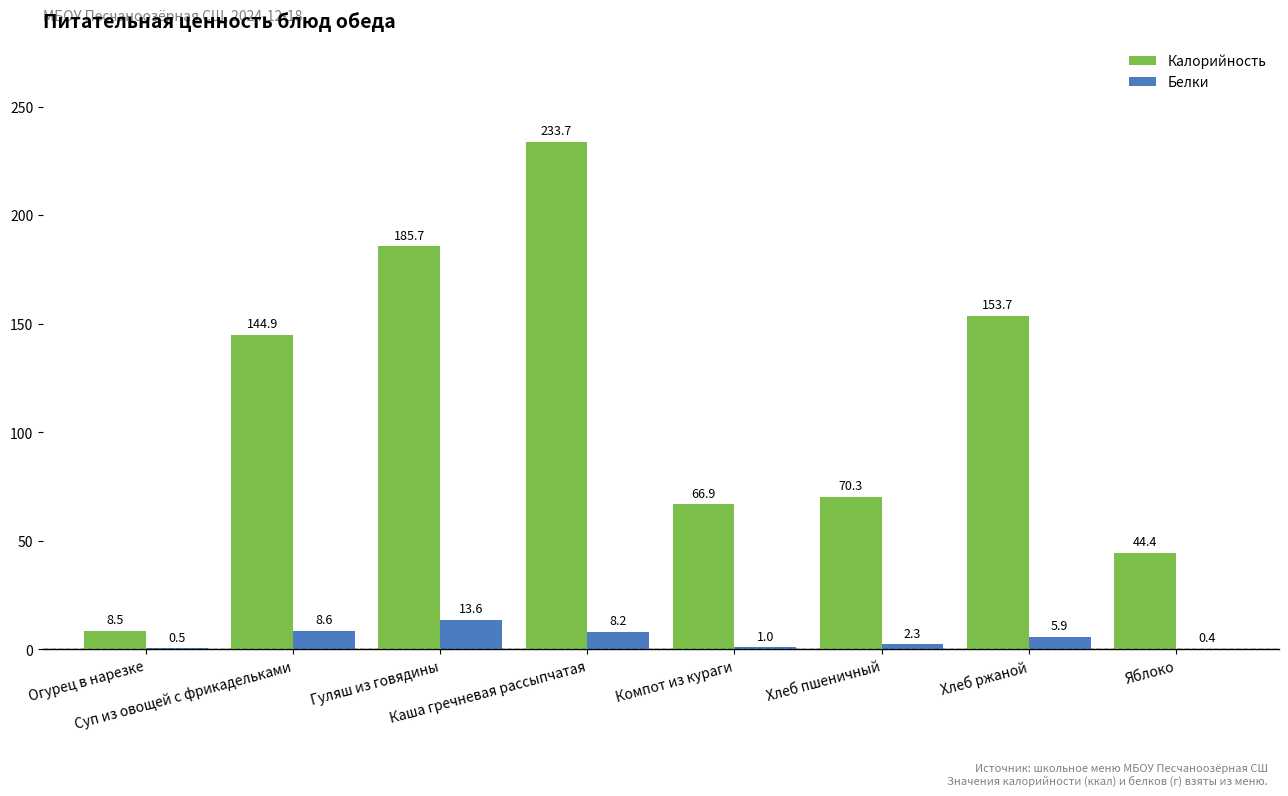

What is the highest value of the Калорийность series?

233.7